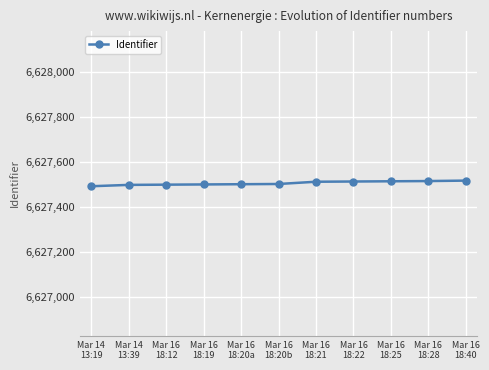

What is the change in value from Mar 16
18:19 to Mar 16
18:20b?

+2